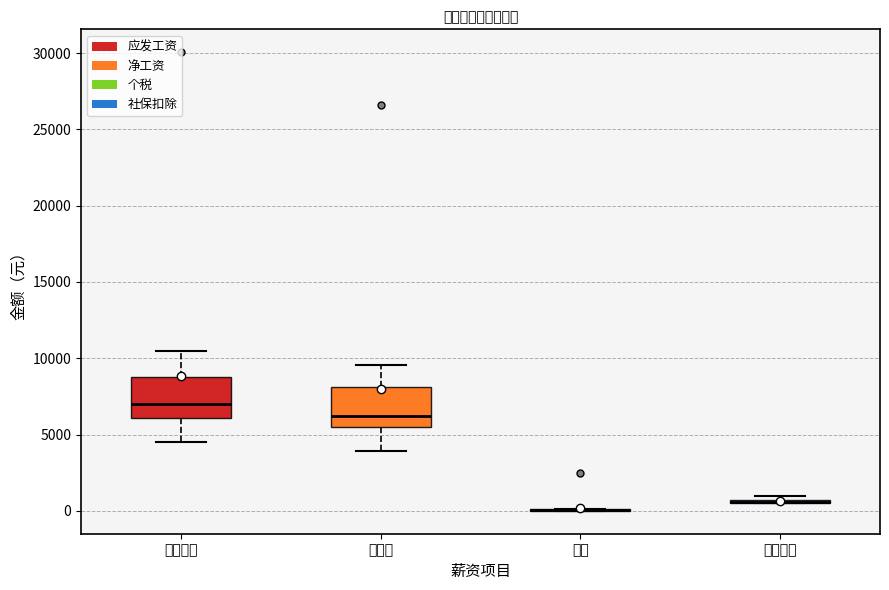

Reading left to right, transcribe this box plot: for each box, give where its median line is, the range the box spans, and where its two whiskers end, as read against the y-axis. The values are not printed on the chart, so give them approximately, as read against the axis.

应发工资: median 7000, box 6000 to 9000, whiskers 4500 to 10500
净工资: median 6000, box 5500 to 8000, whiskers 4000 to 9500
个税: box collapsed to a line at 0, whiskers 0 to 0
社保扣除: box collapsed to a line at 500, whiskers 500 to 1000